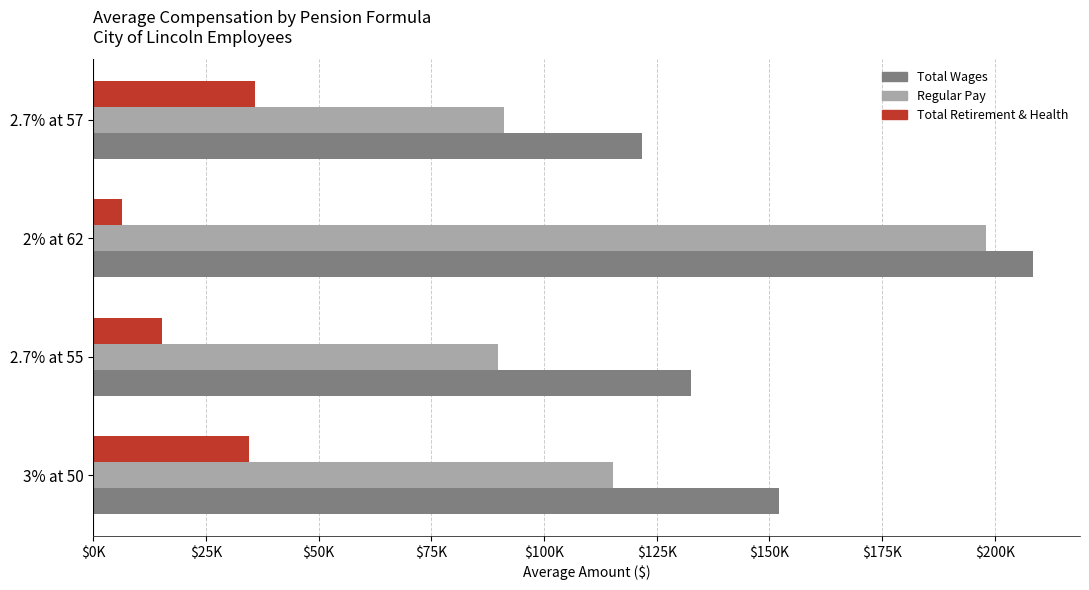

At which category does the chart reach its minimum across all series?

2% at 62